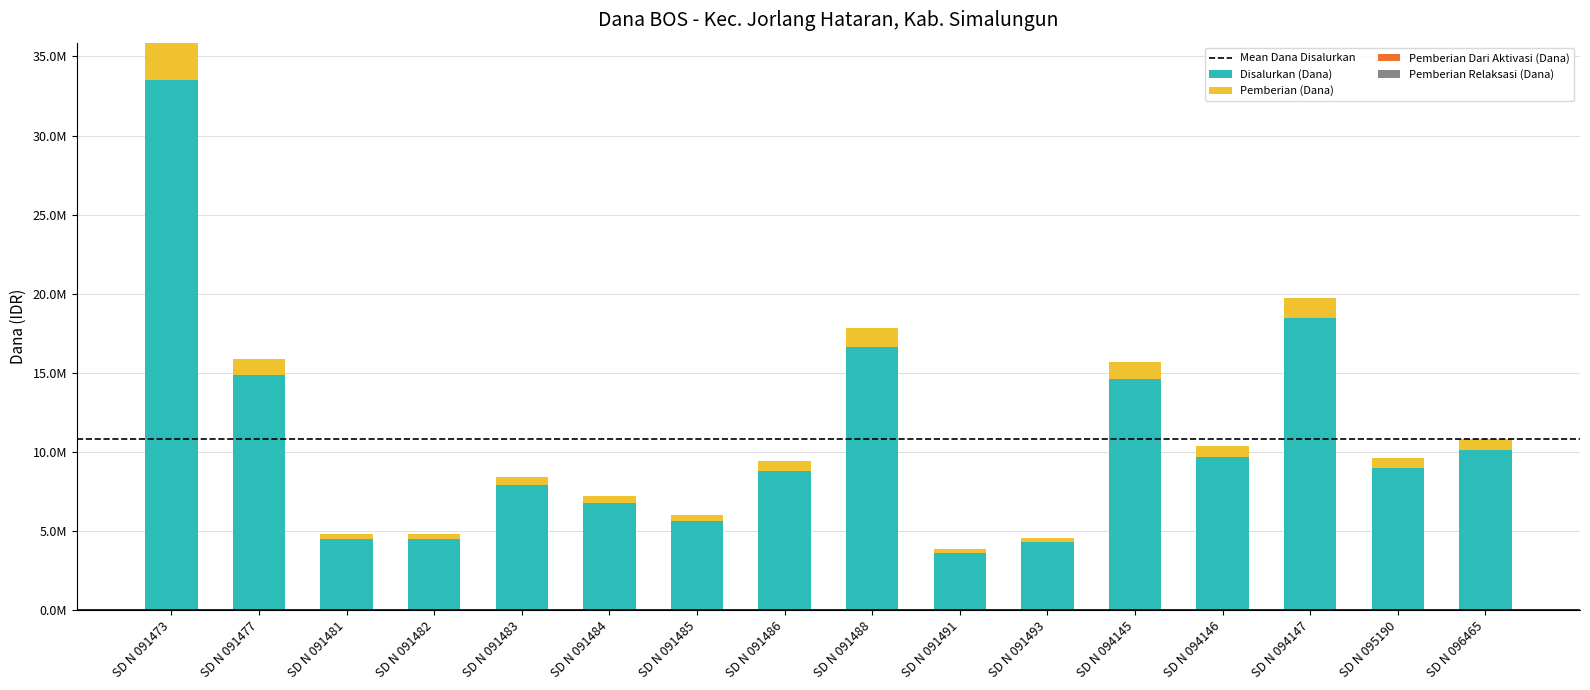

Does the chart contain any negative values?

No